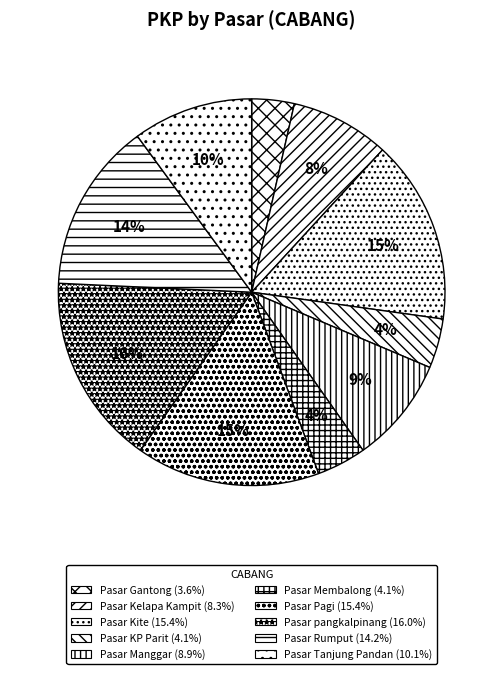

Count the number of slices in the pie.

10